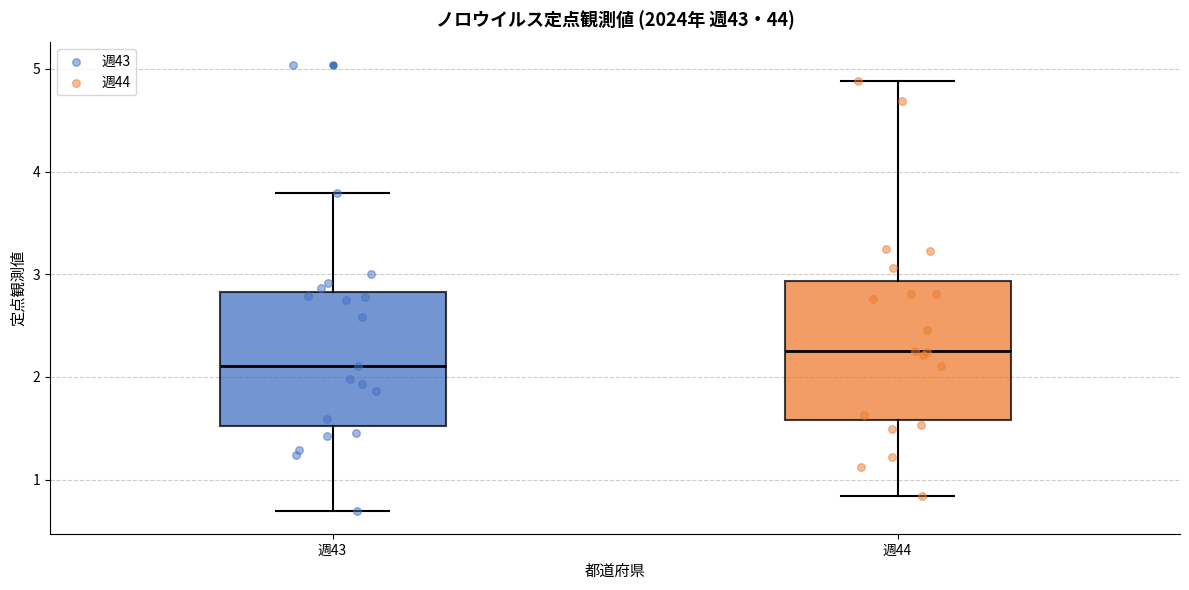

Where is the upper edge of the box for 週44 on the y-axis? The values are not printed on the chart, so give them approximately, as read against the axis.

2.9